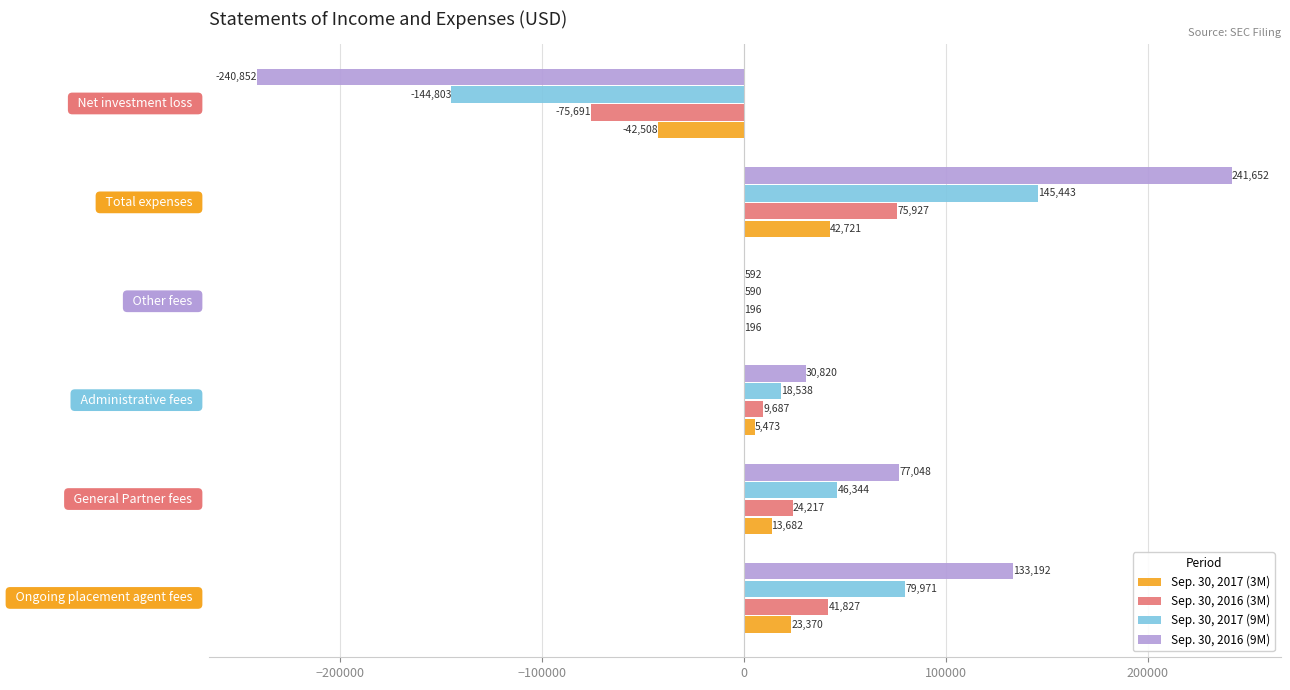

Which series has the largest total across all categories?

Sep. 30, 2016 (9M)